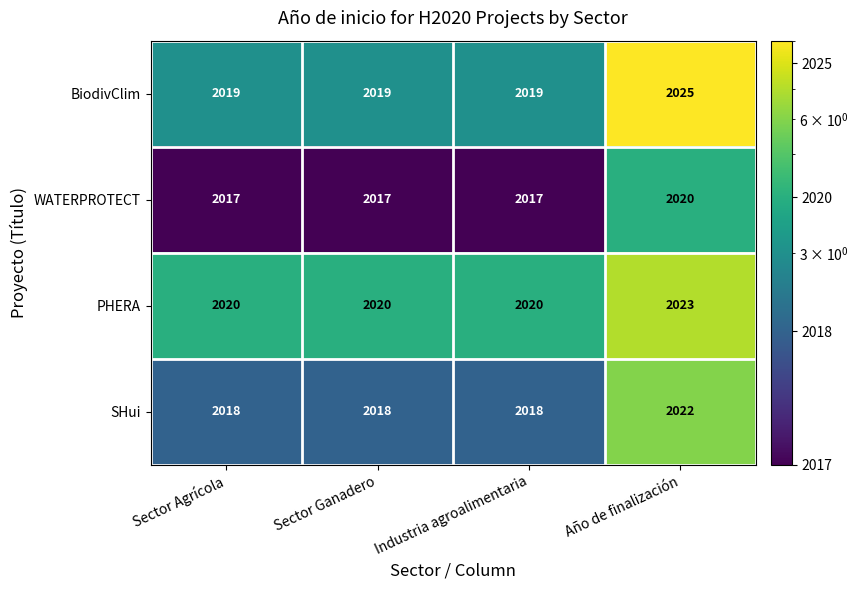

Is it true that SHui equals 2783 at Sector Agrícola?

False